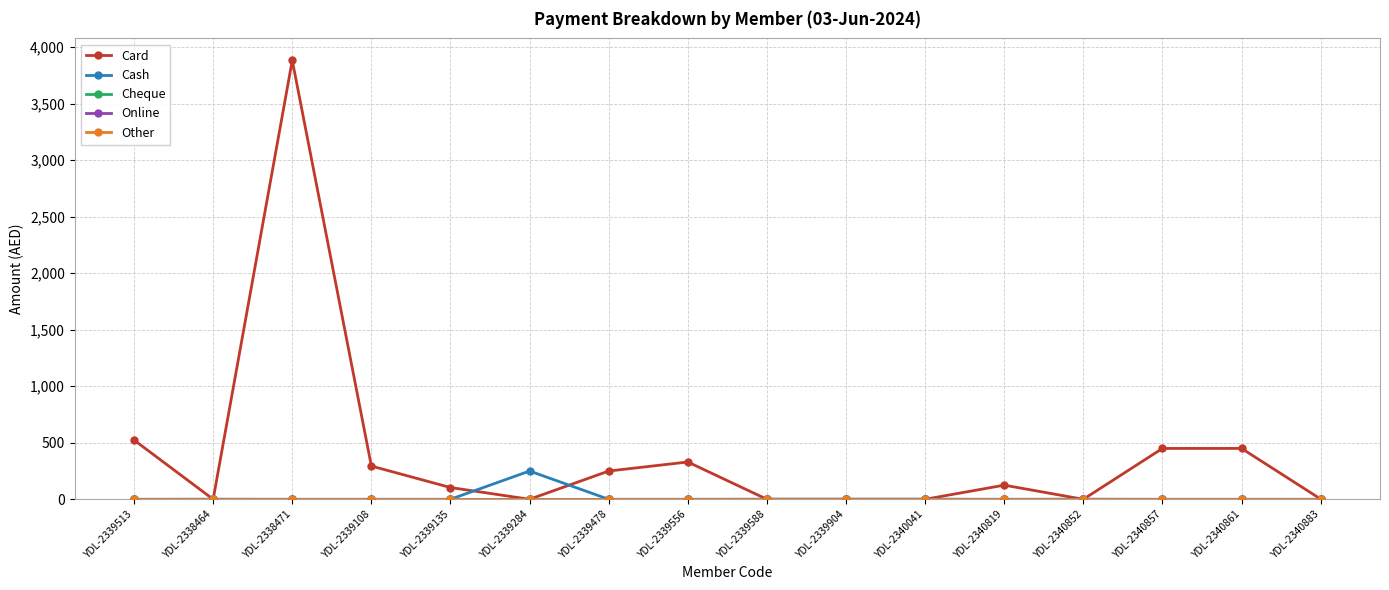

Is this an area chart (filled region under the line)?

No